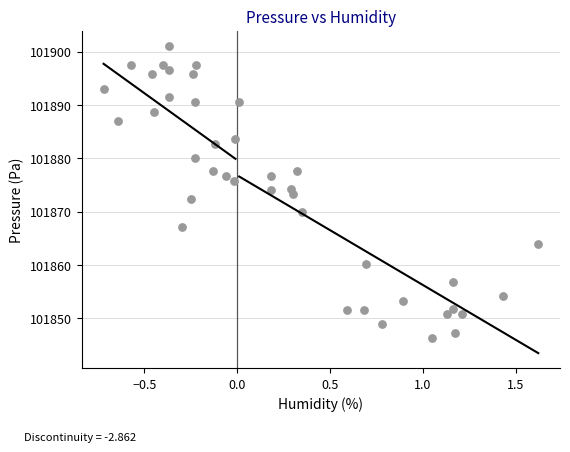

What is the range of Y values (max minus min)?

54.7